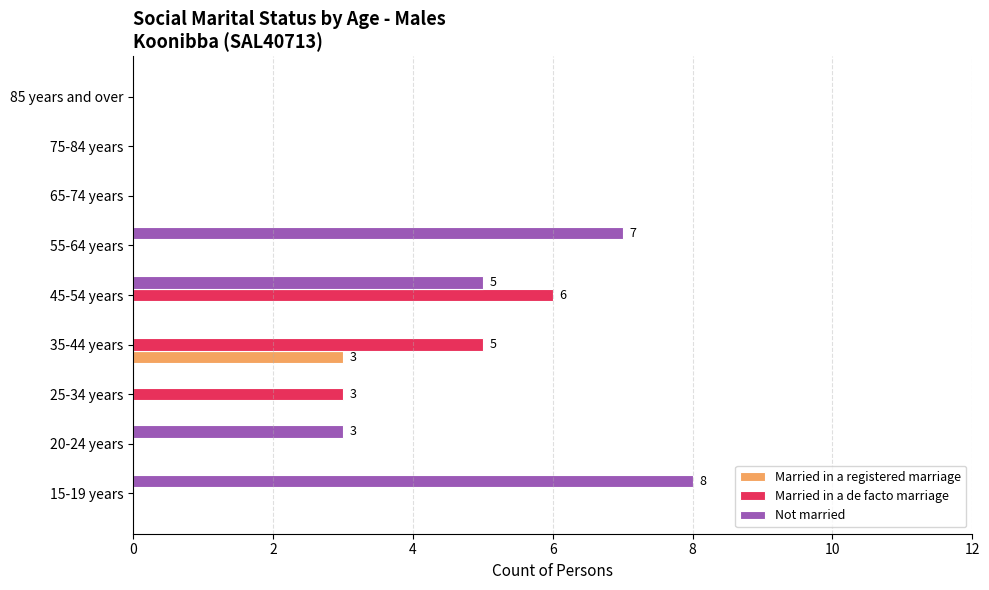

Where is Not married nearest to the value 4?

20-24 years